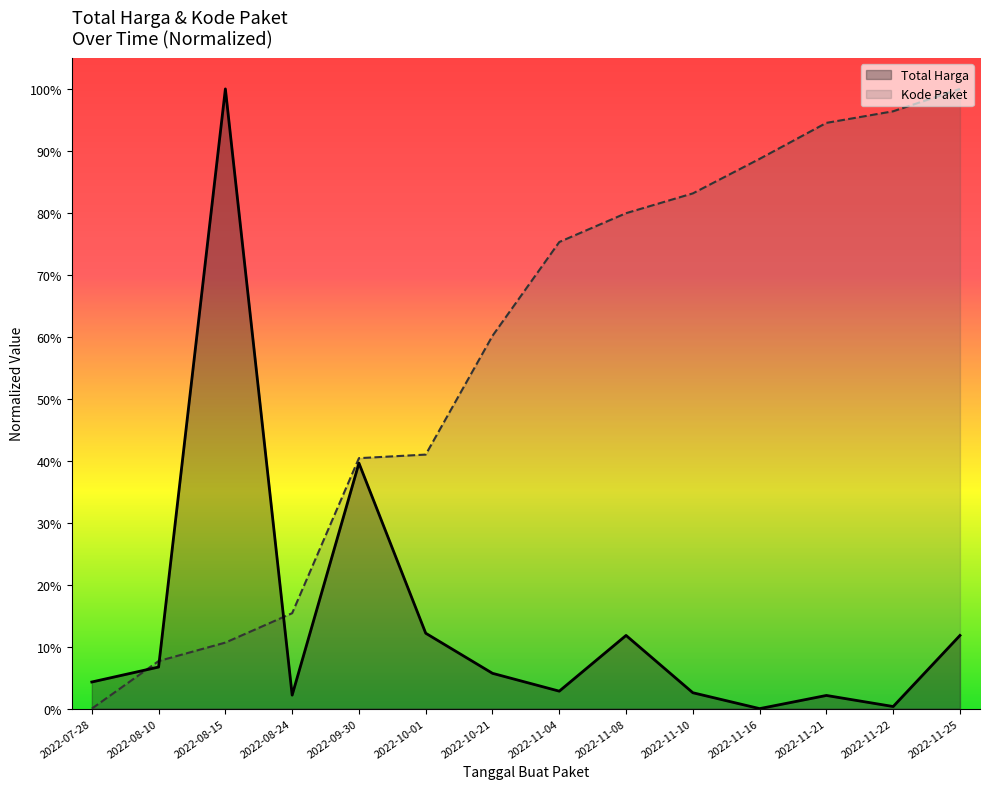

How many intersections are there between Kode Paket and Total Harga?

3